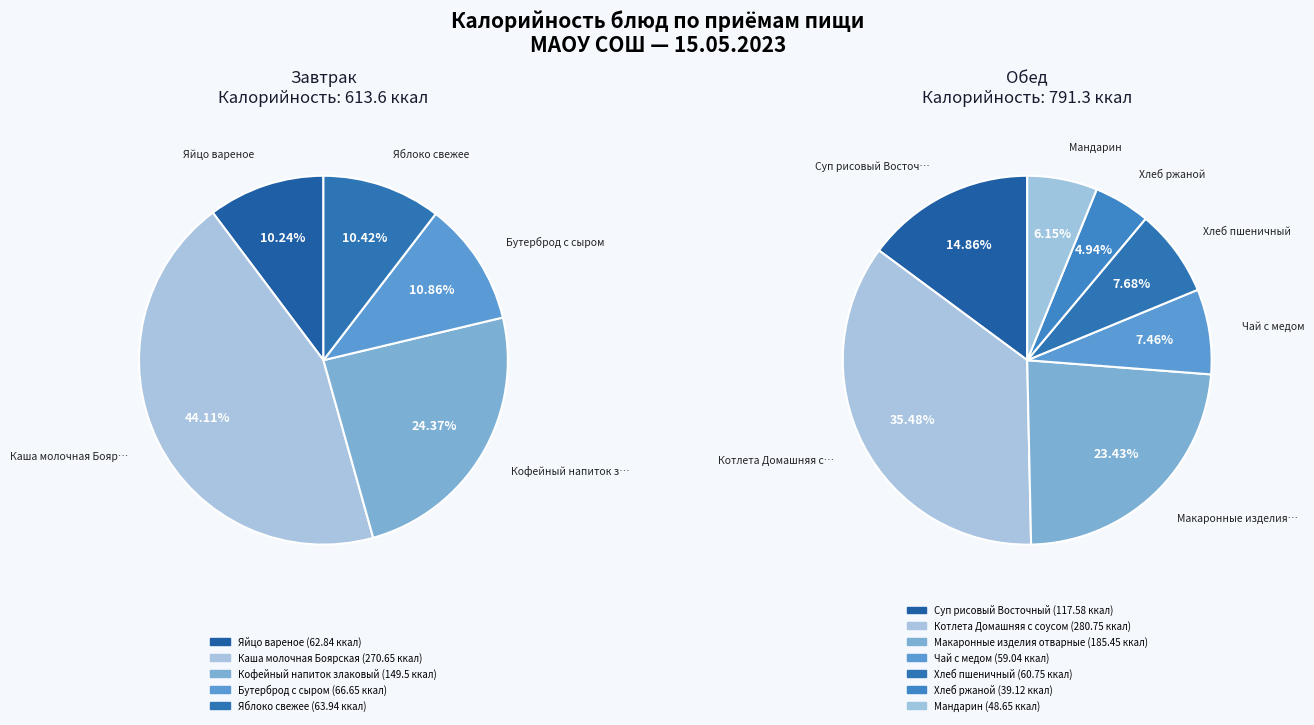

Count the number of slices in the pie.

12